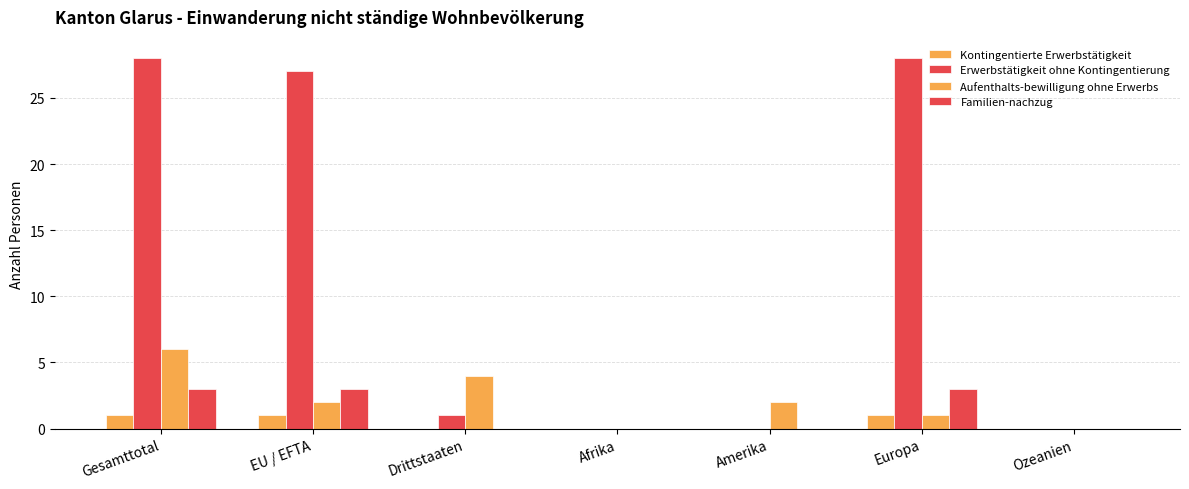

Are the bars horizontal?

No